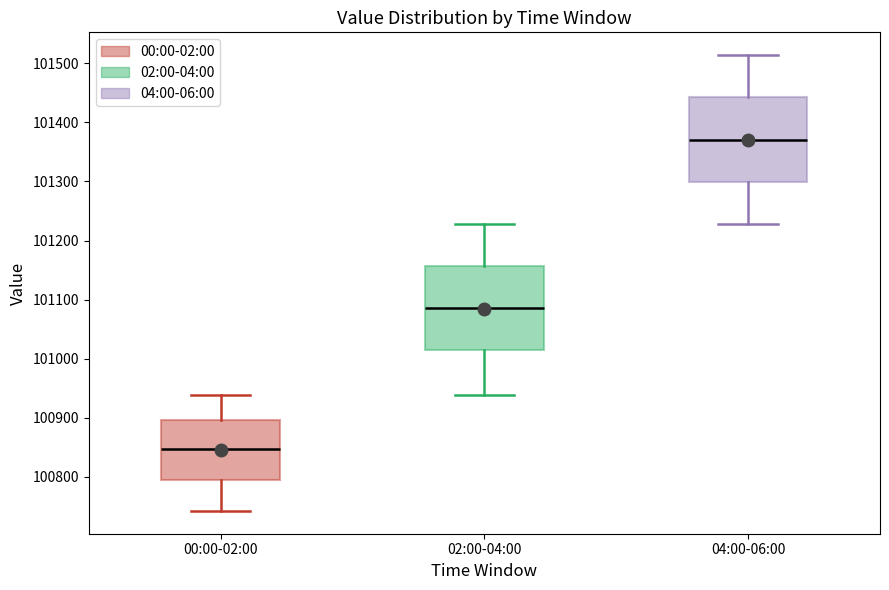

Which box's median line is the highest?

04:00-06:00